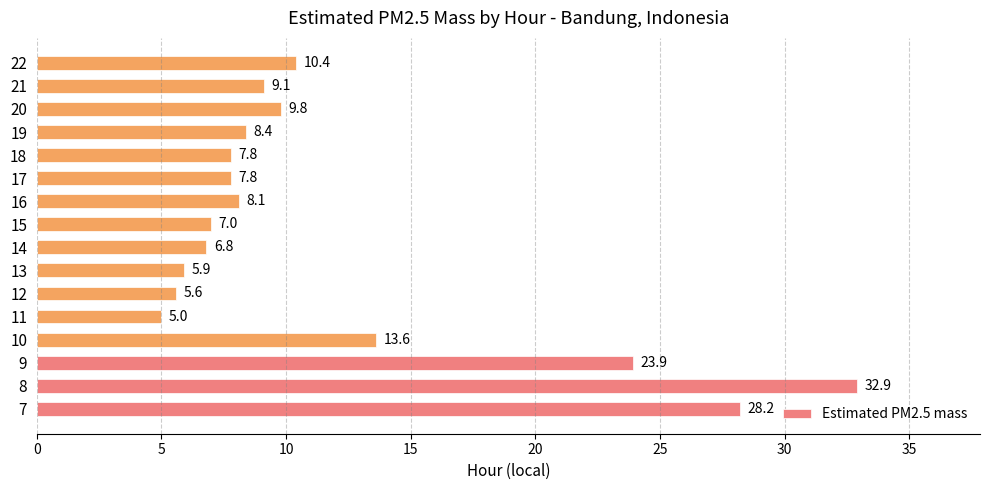

What is the average value?

11.9